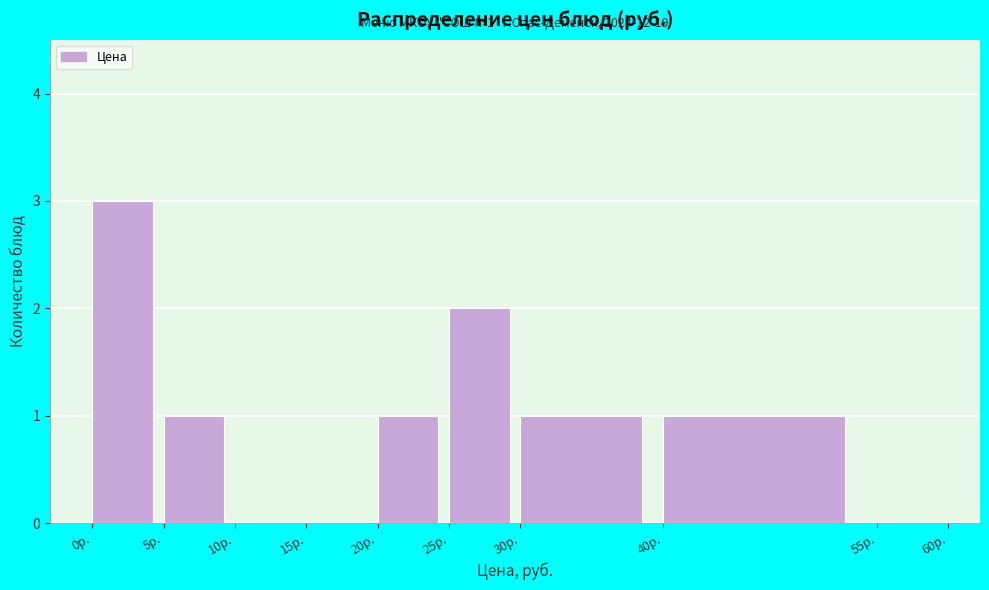

Which range on the x-axis has the tallest bar?

0 to 5